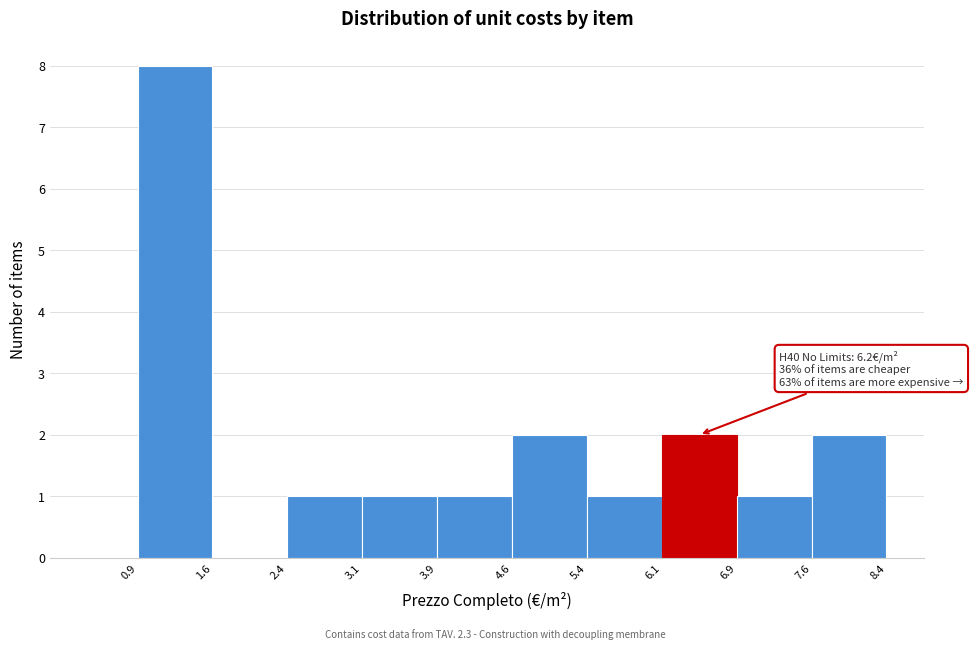

Which range on the x-axis has the tallest bar?

0.9 to 1.6